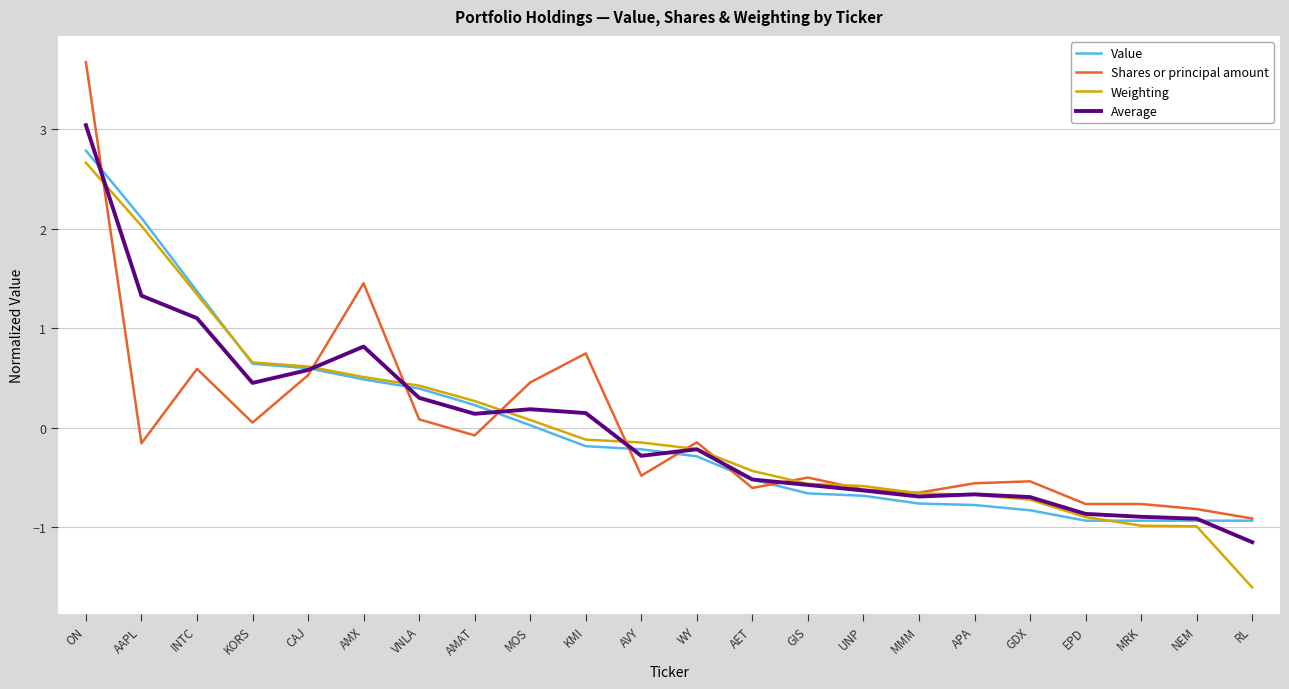

At which label does Value reach its peak?

ON